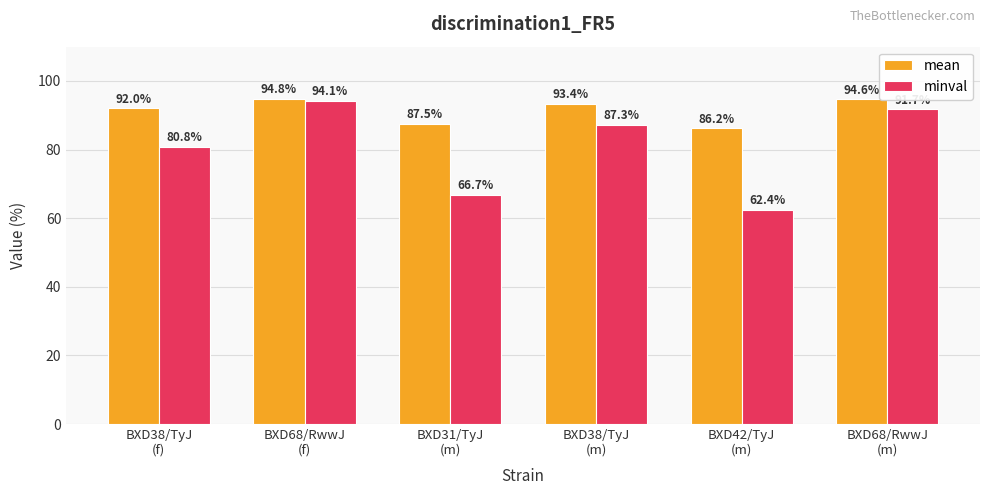

Rank the series by their maximum value, from highest to lowest.

mean, minval